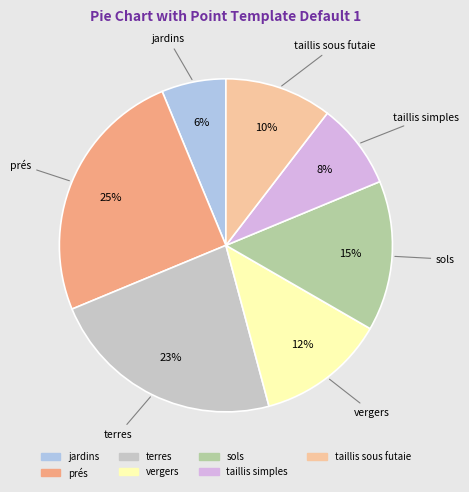

What is the ratio of the value at vergers to the value at terres?

0.5